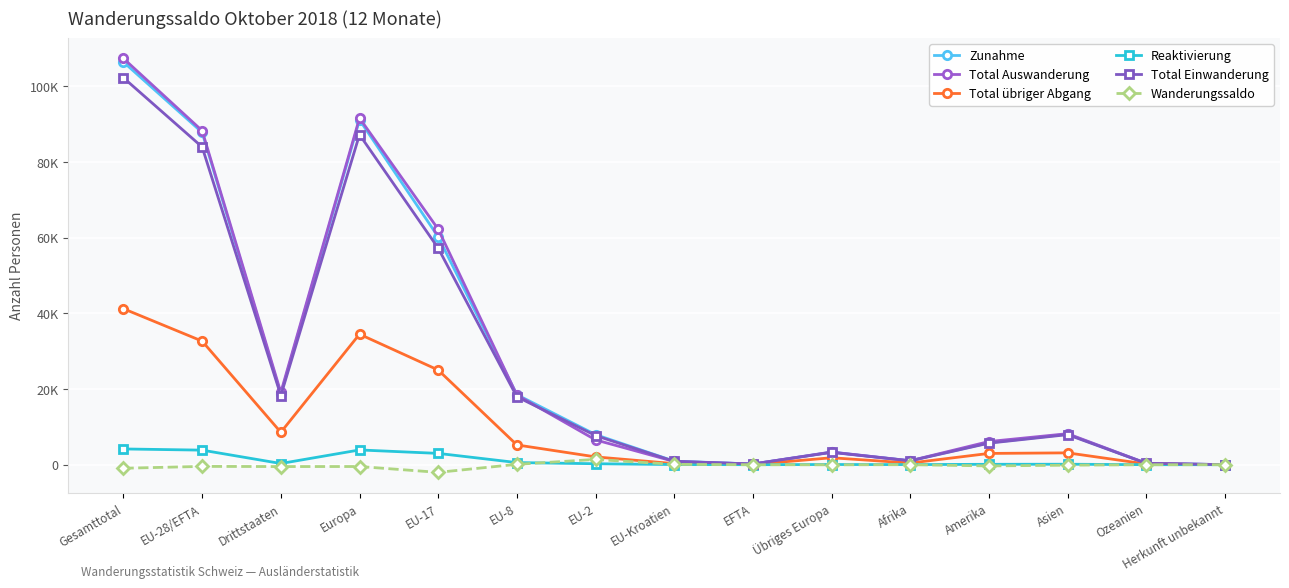

Between EU-8 and Asien, which is larger?

EU-8